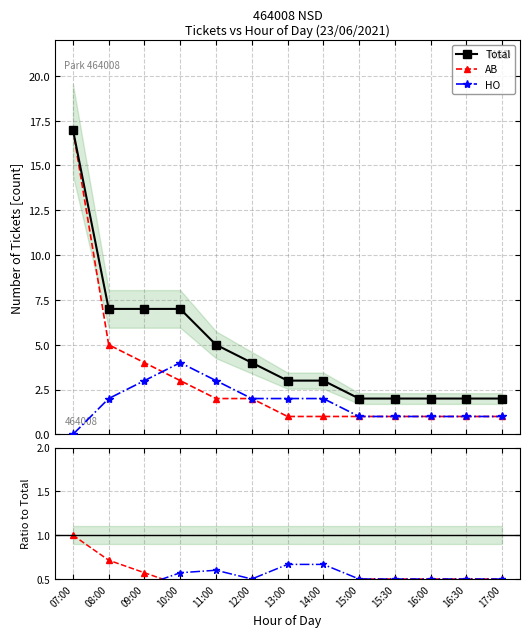

Which series has the widest spread of values?

Total